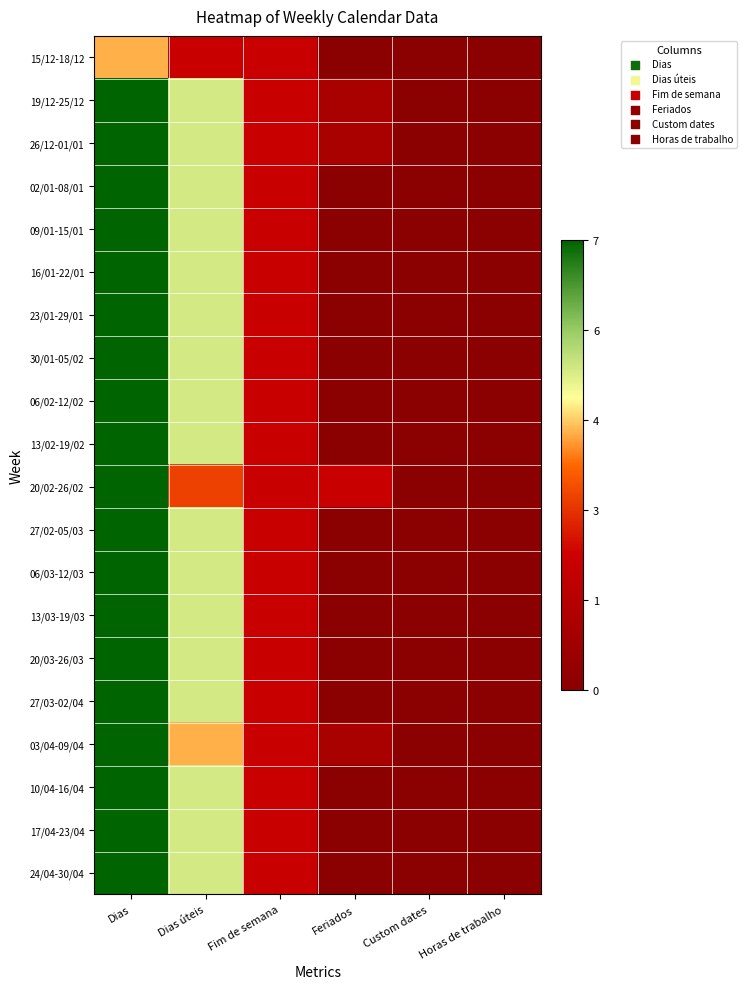

Which has a higher value, Feriados or Custom dates?

Feriados